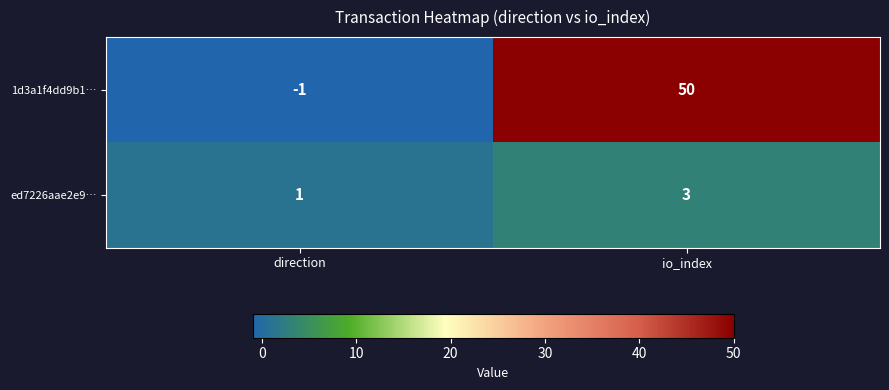

Rank the series by their maximum value, from highest to lowest.

1d3a1f4dd9b1…, ed7226aae2e9…